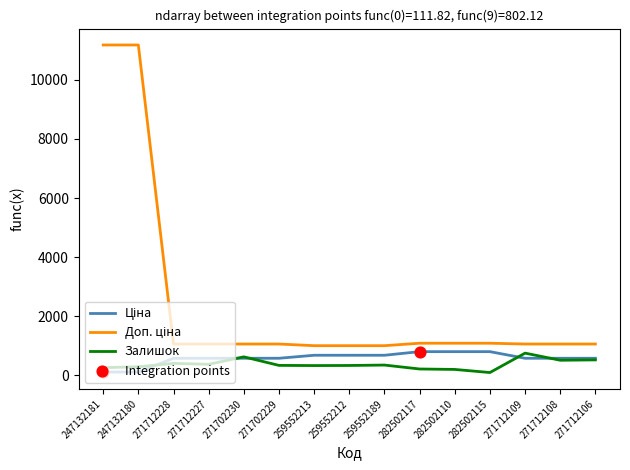

Is it true that Залишок equals 626.0 at 271702230?

True